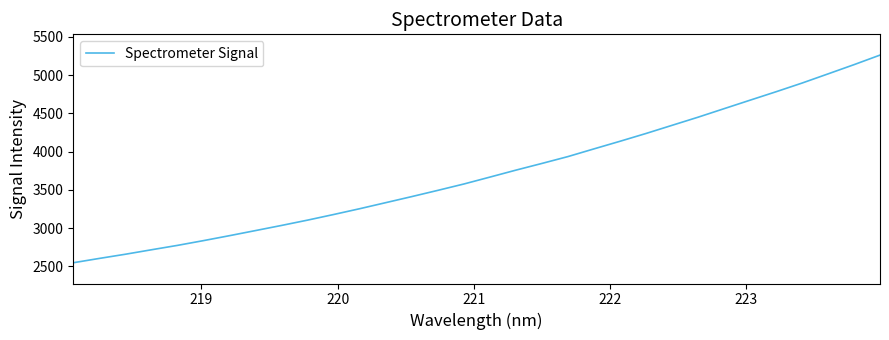

What is the minimum value shown in the chart?

2547.7